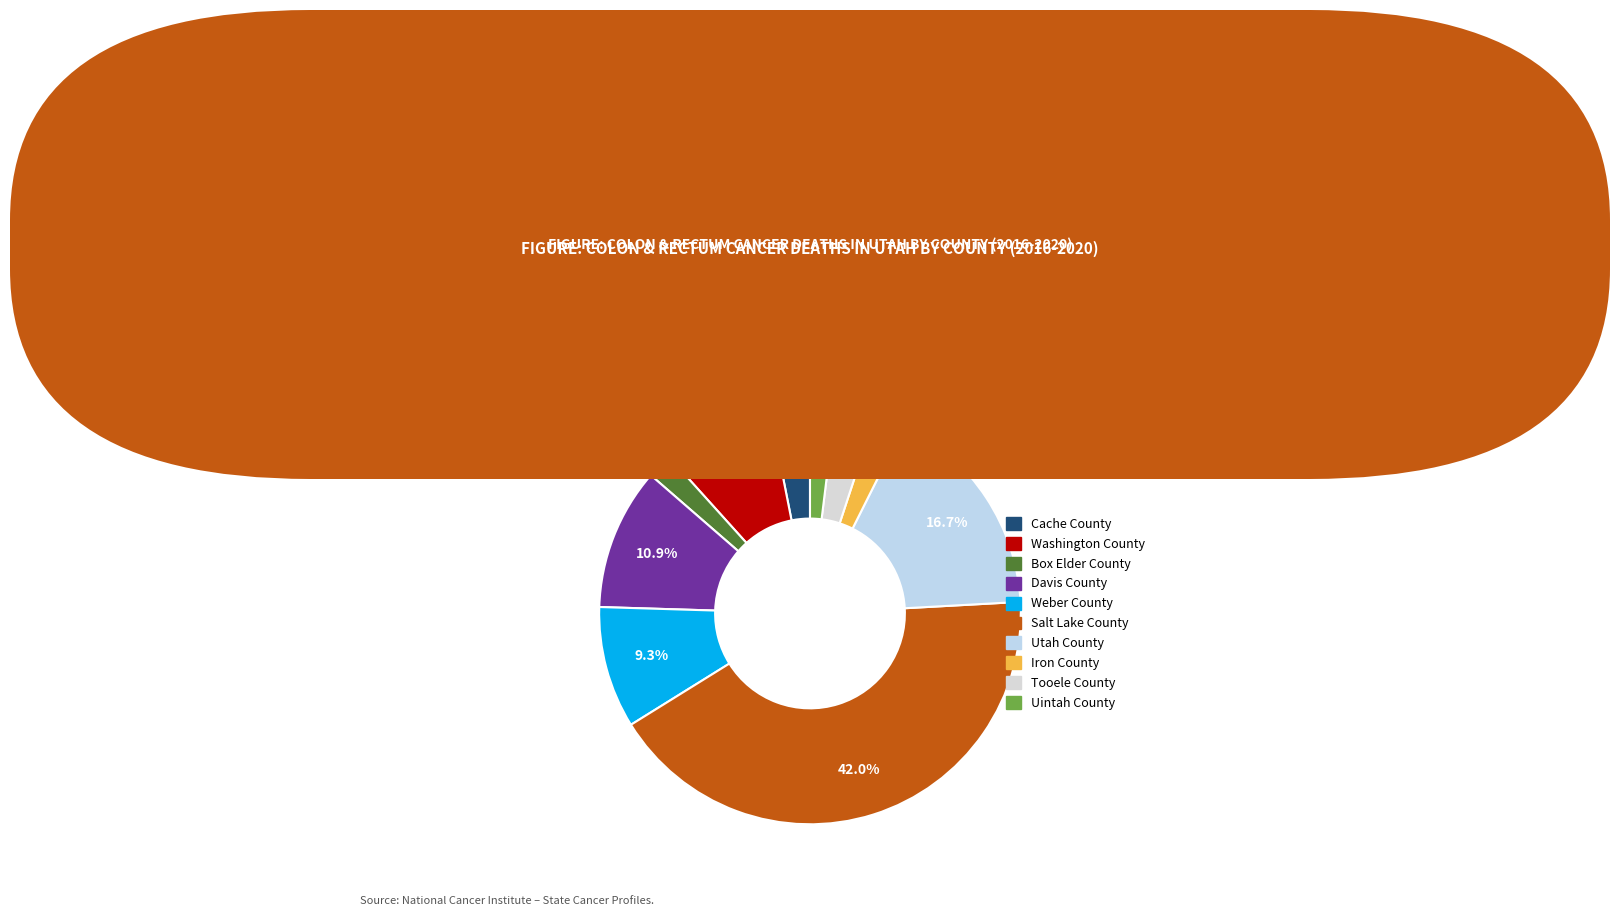

To the nearest percent, what portion does Box Elder County represent?

2%